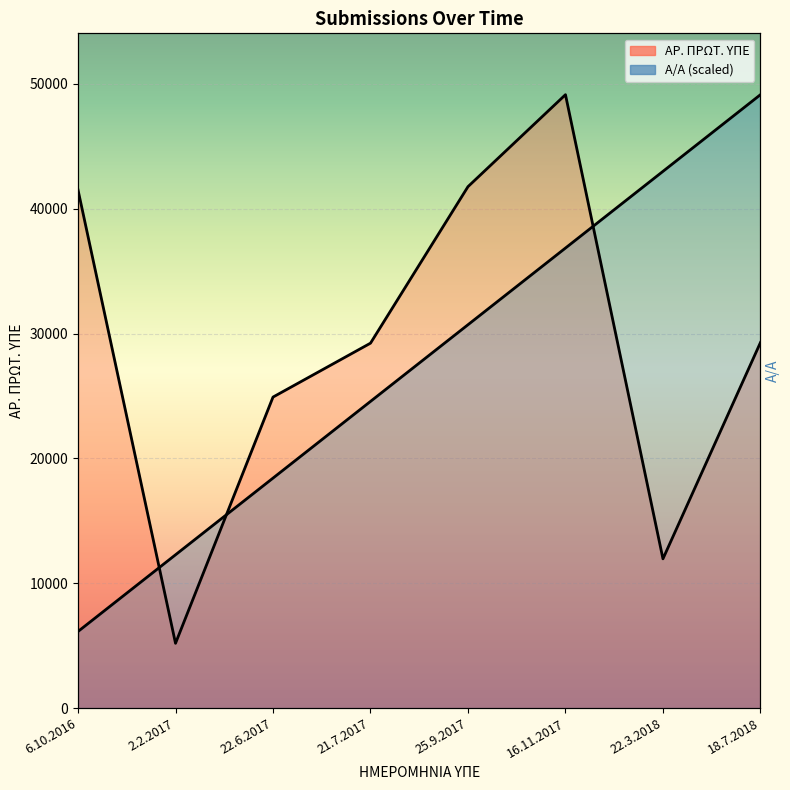

Which series has the largest total across all categories?

ΑΡ. ΠΡΩΤ. ΥΠΕ